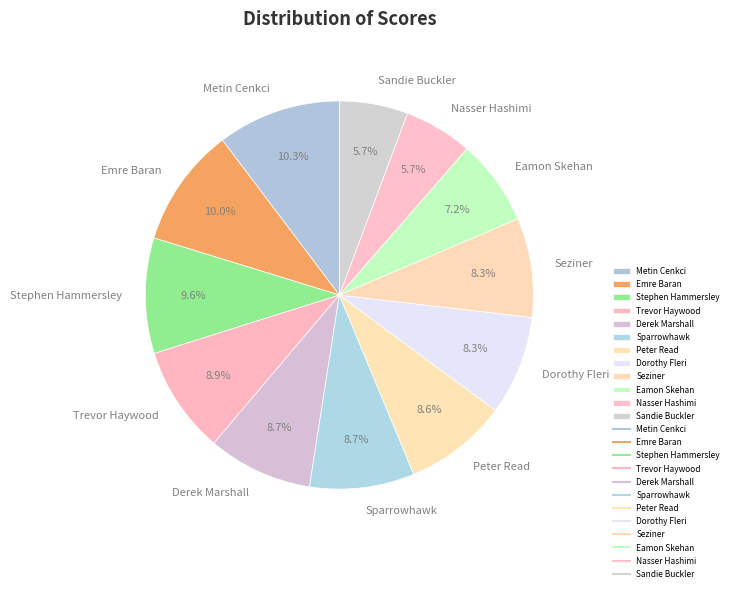

To the nearest percent, what is the difference between the Trevor Haywood and Sandie Buckler slice percentages?

3%